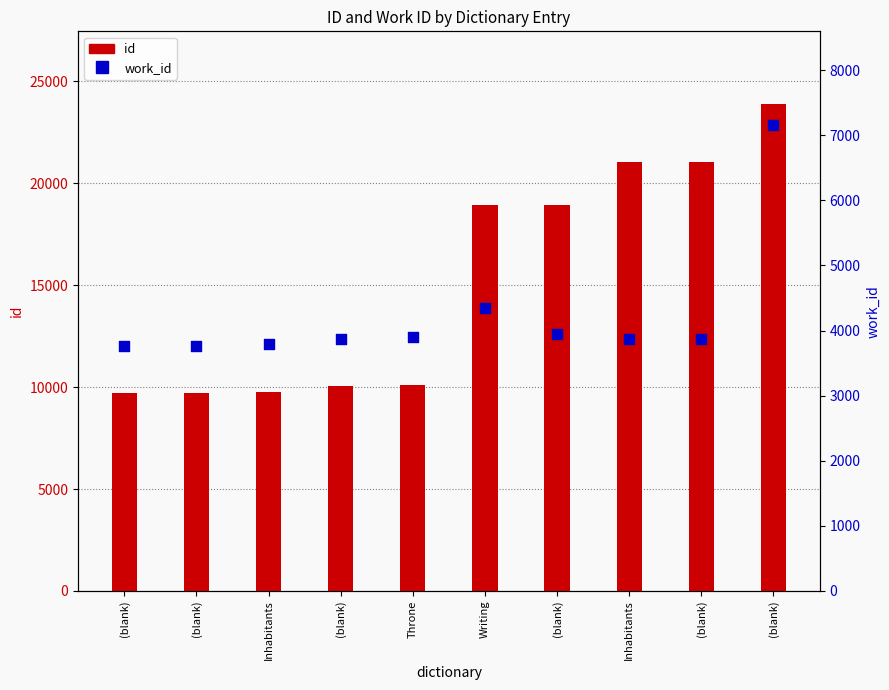

What are all the series names shown in the legend?

id, work_id